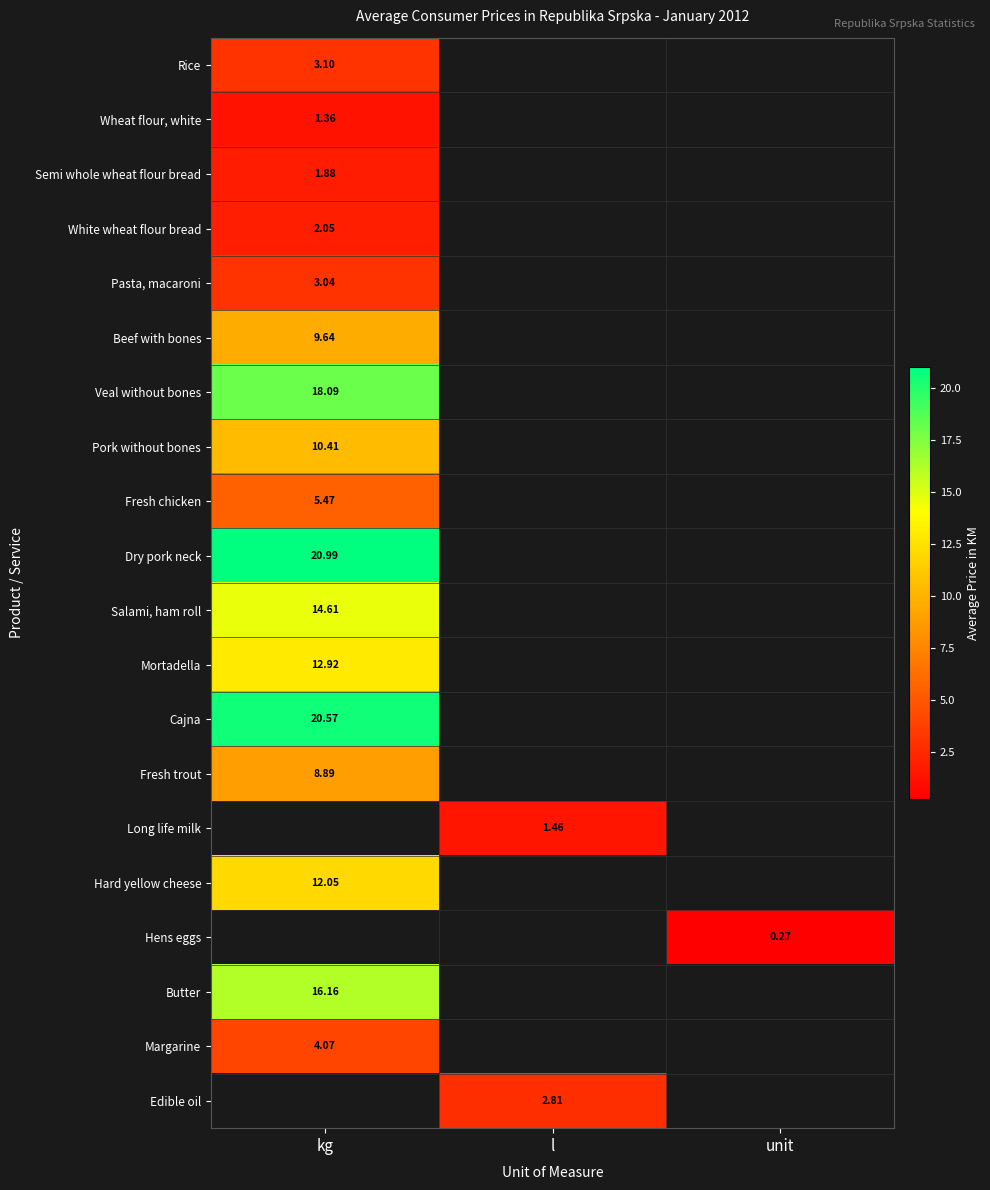

At kg, list the series in order from smallest to largest.

Wheat flour, white, Semi whole wheat flour bread, White wheat flour bread, Pasta, macaroni, Rice, Margarine, Fresh chicken, Fresh trout, Beef with bones, Pork without bones, Hard yellow cheese, Mortadella, Salami, ham roll, Butter, Veal without bones, Cajna, Dry pork neck, Long life milk, Hens eggs, Edible oil